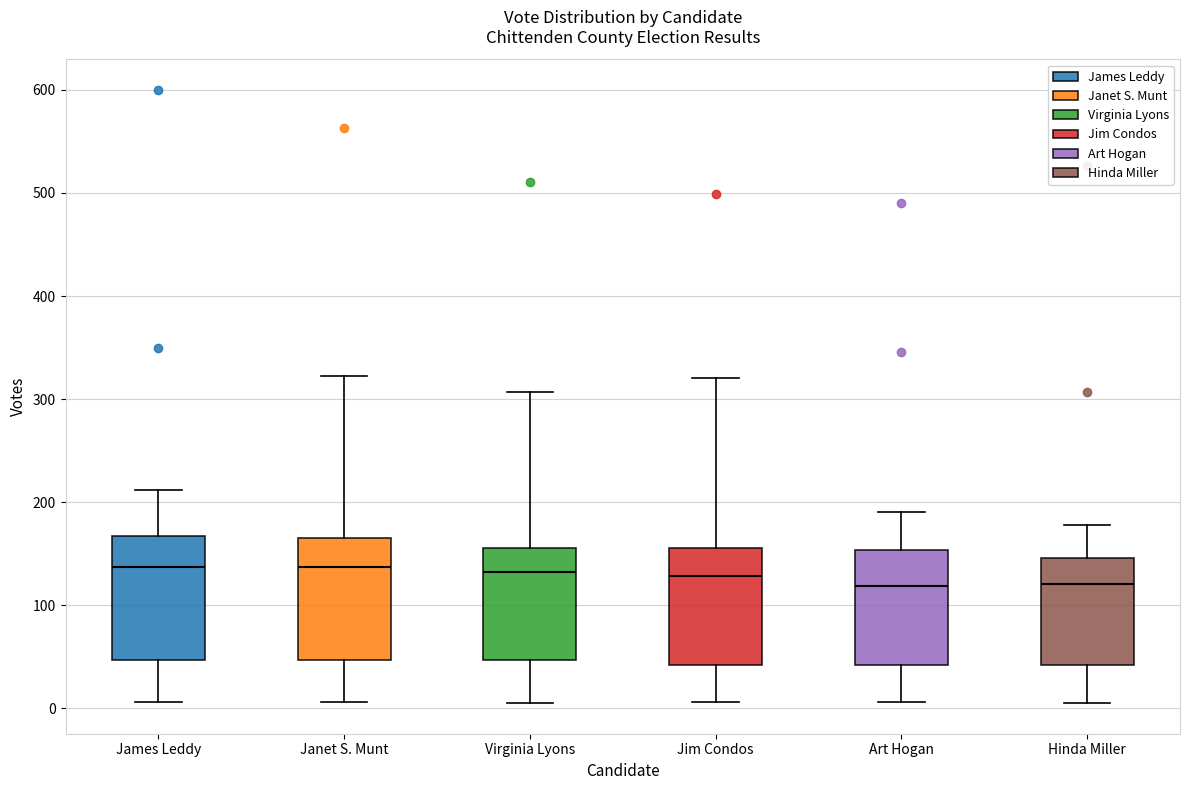

Reading left to right, transcribe this box plot: for each box, give where its median line is, the range the box spans, and where its two whiskers end, as read against the y-axis. The values are not printed on the chart, so give them approximately, as read against the axis.

James Leddy: median 140, box 50 to 170, whiskers 10 to 210
Janet S. Munt: median 140, box 50 to 170, whiskers 10 to 320
Virginia Lyons: median 130, box 50 to 160, whiskers 10 to 310
Jim Condos: median 130, box 40 to 160, whiskers 10 to 320
Art Hogan: median 120, box 40 to 150, whiskers 10 to 190
Hinda Miller: median 120, box 40 to 150, whiskers 10 to 180